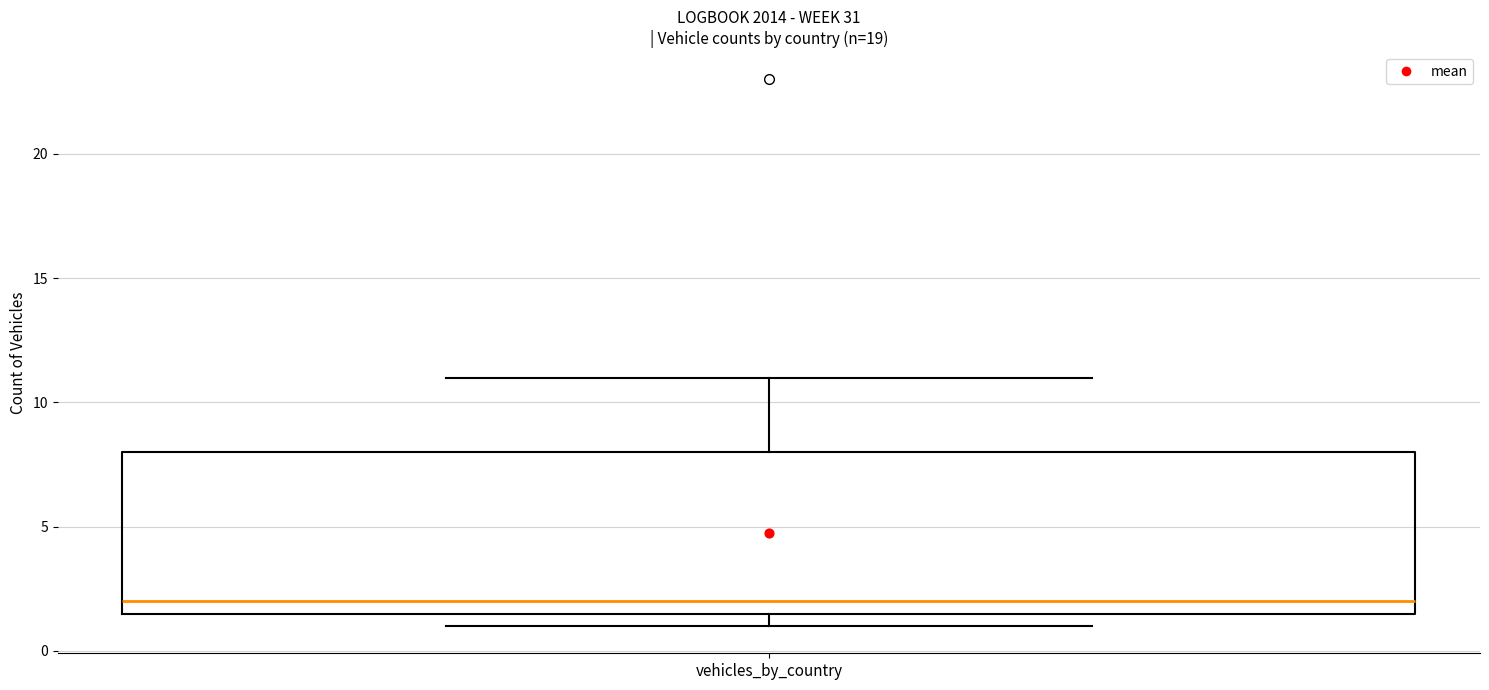

Transcribe this box plot: give where the median line is, the range the box spans, and where the two whiskers end, as read against the y-axis. The values are not printed on the chart, so give them approximately, as read against the axis.

median 2.0, box 1.5 to 8.0, whiskers 1.0 to 11.0